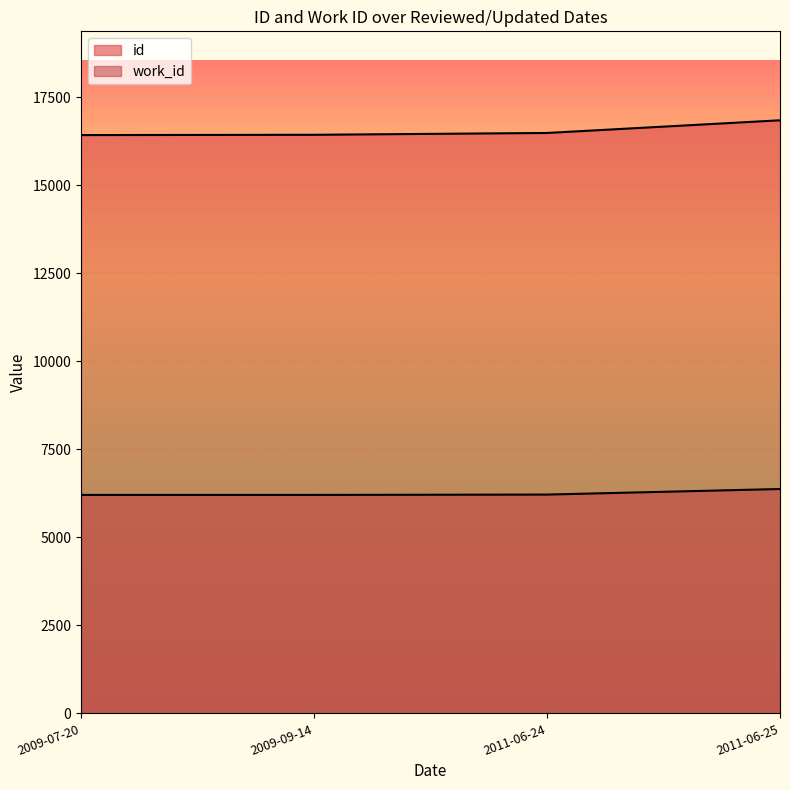

Which category has the lowest value across all series?

2009-07-20